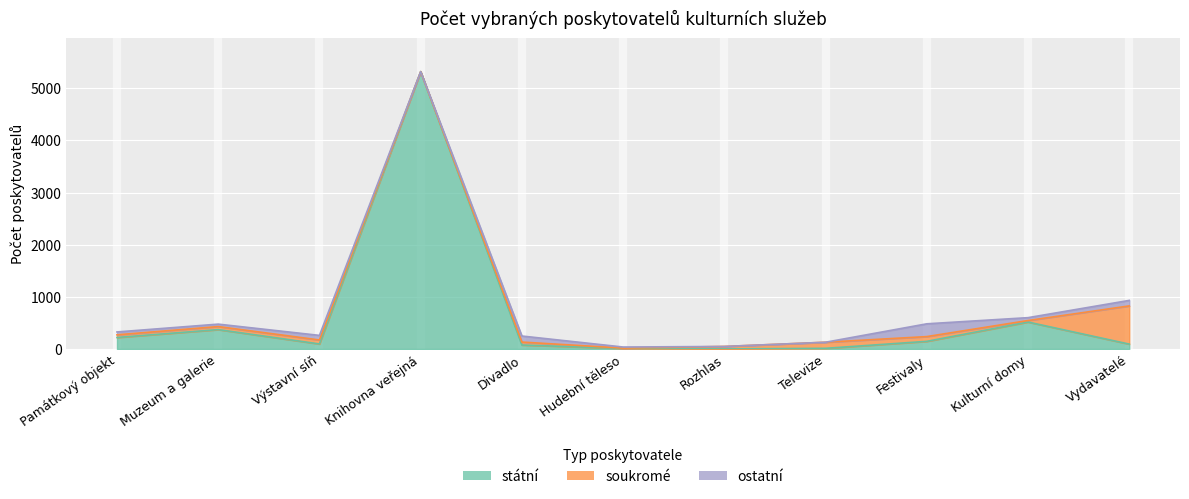

At which category does the chart reach its peak across all series?

Knihovna veřejná